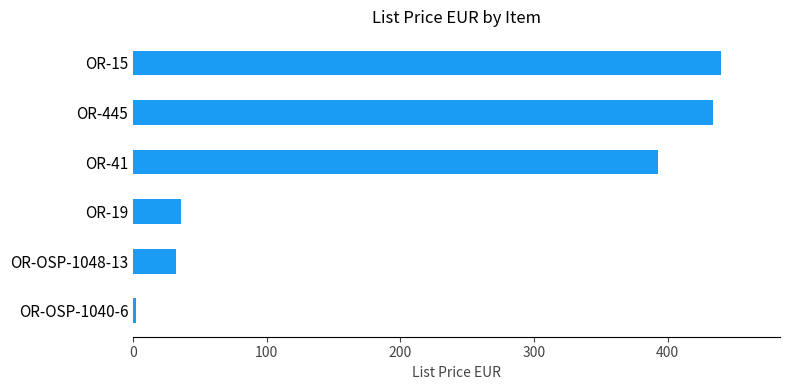

Where is the data nearest to the value 221?

OR-41